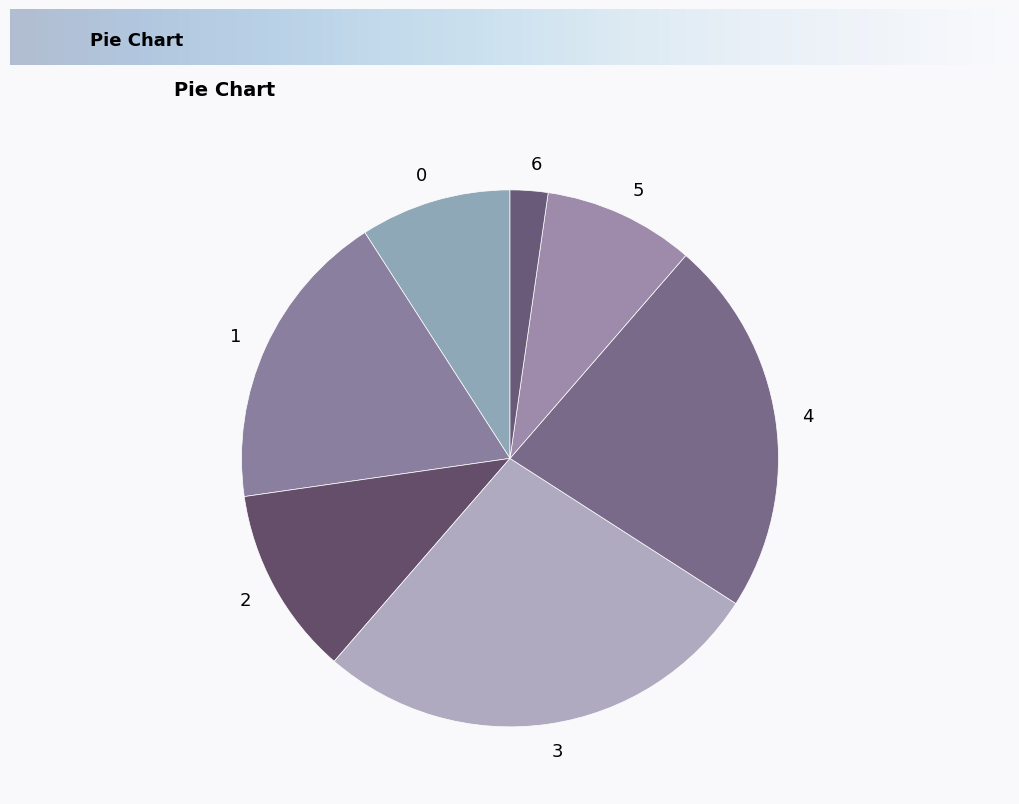

Do 0 and 1 together represent more than half of the pie?

No